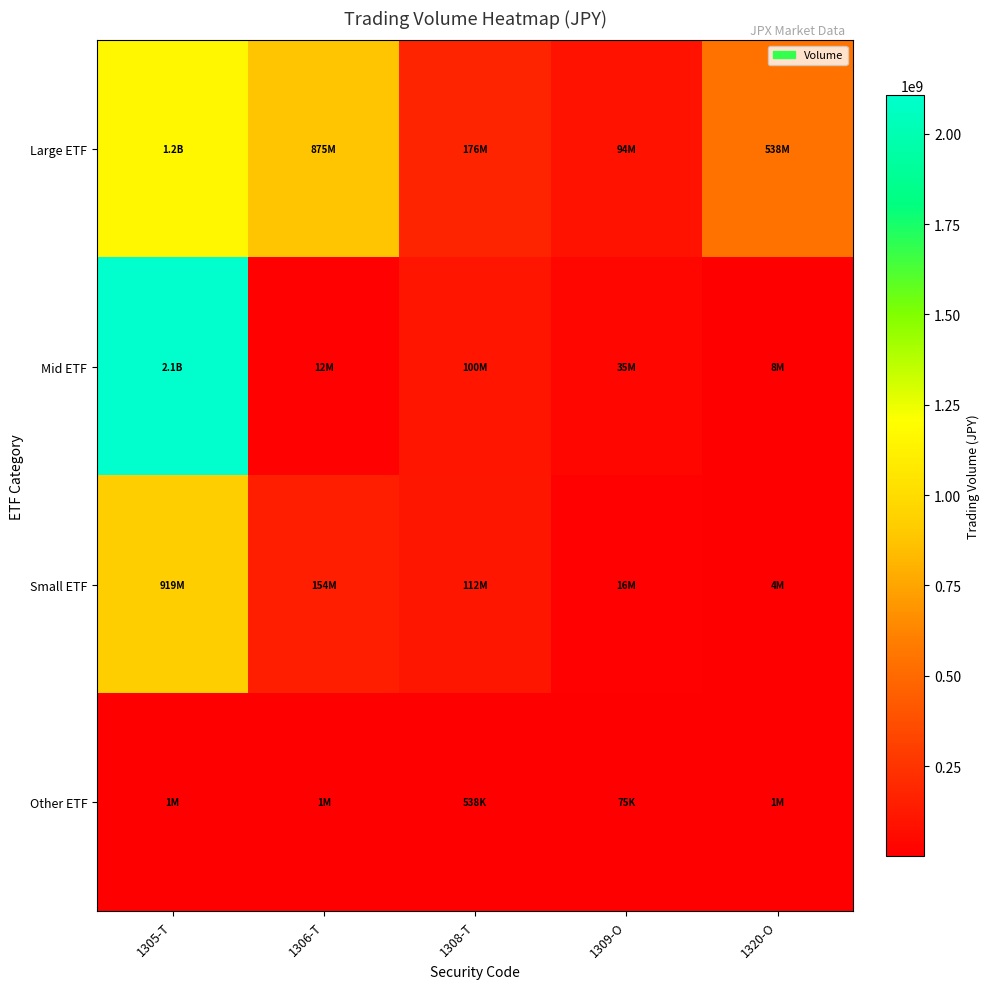

Which series has the widest spread of values?

Mid ETF